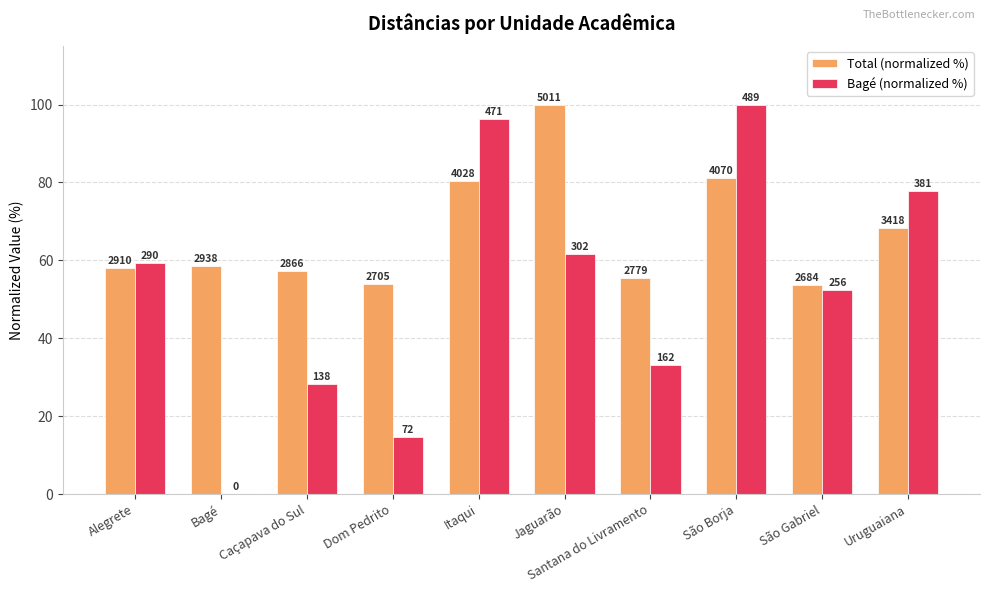

Does the chart contain stacked bars?

No